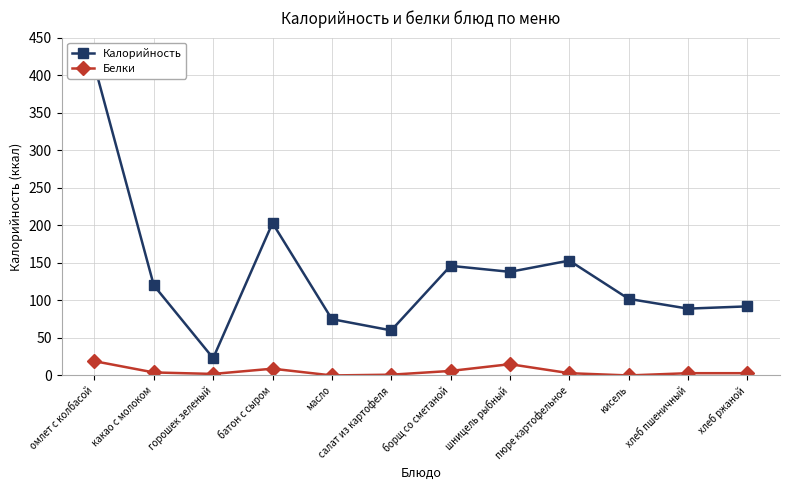

Where does the Калорийность series first go above 120?

омлет с колбасой